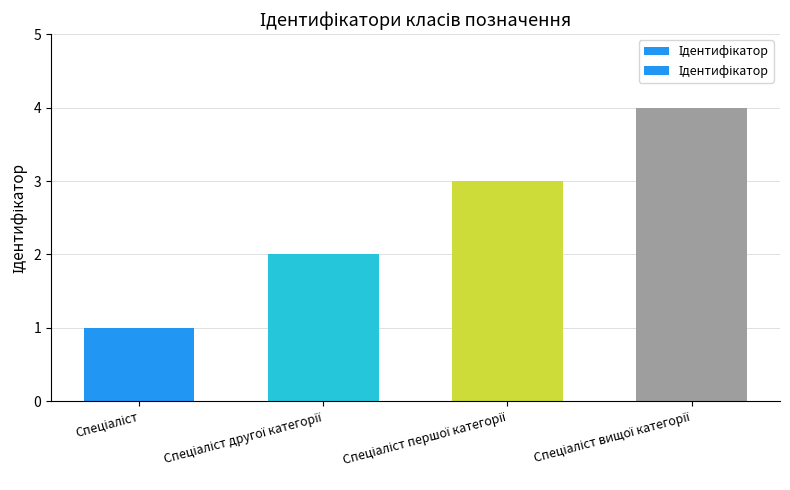

Reading left to right, list all the values displayed in this chart.

1	2	3	4